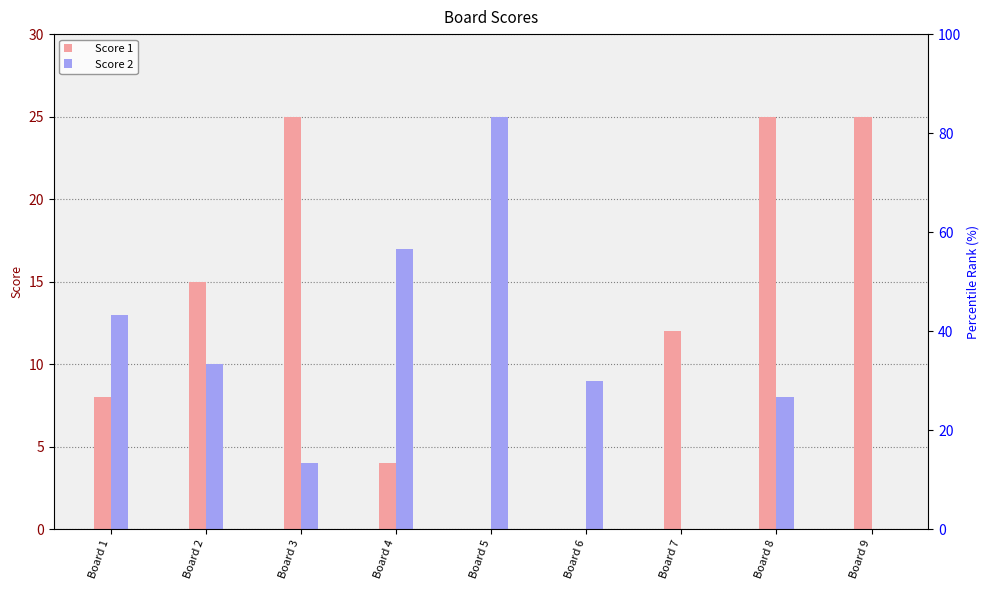

Between Board 2 and Board 5, which series saw the biggest shift?

Score 1